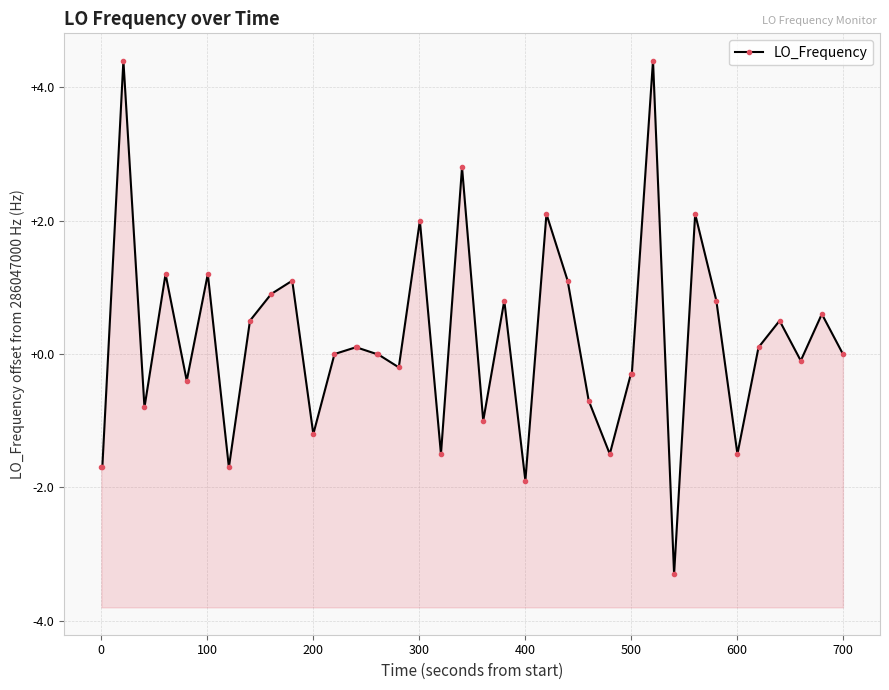

Which label corresponds to the largest value in the chart?

100